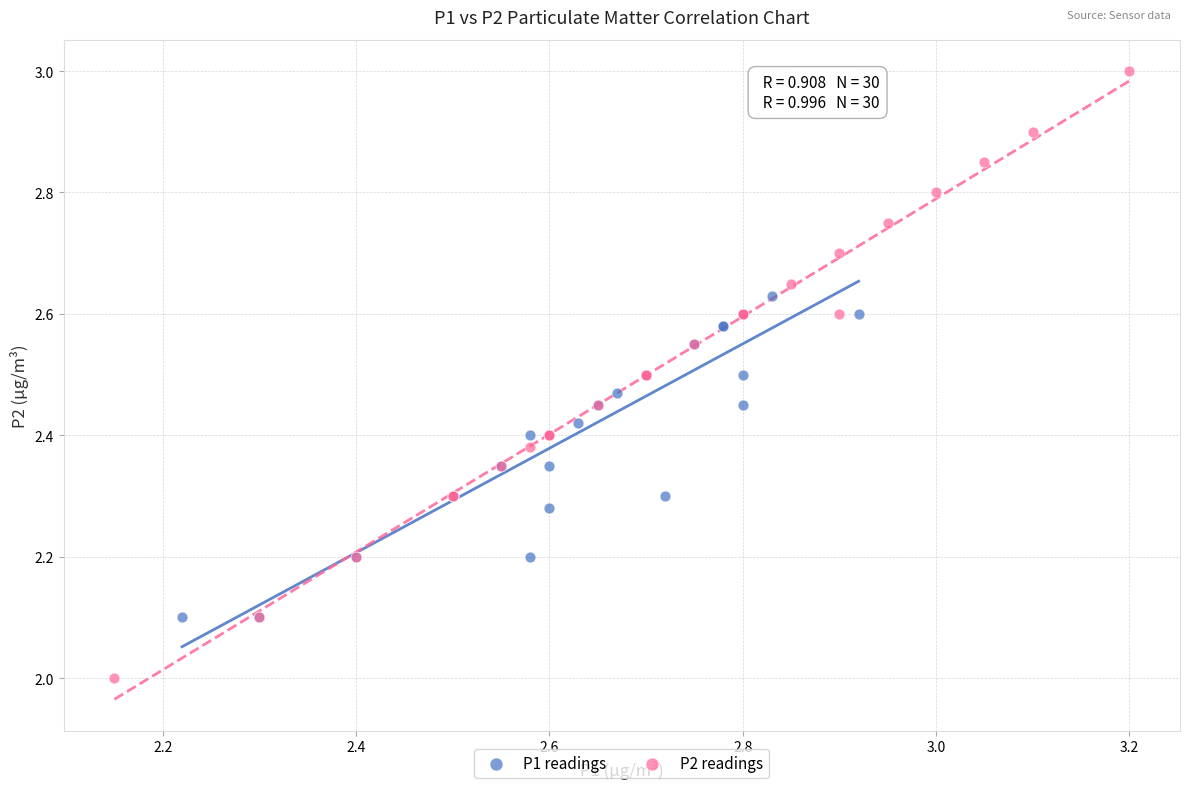

Which series reaches the minimum Y coordinate?

P2 readings